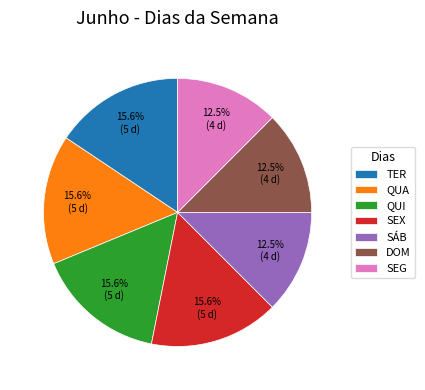

Is there any slice that represents more than half of the pie?

No